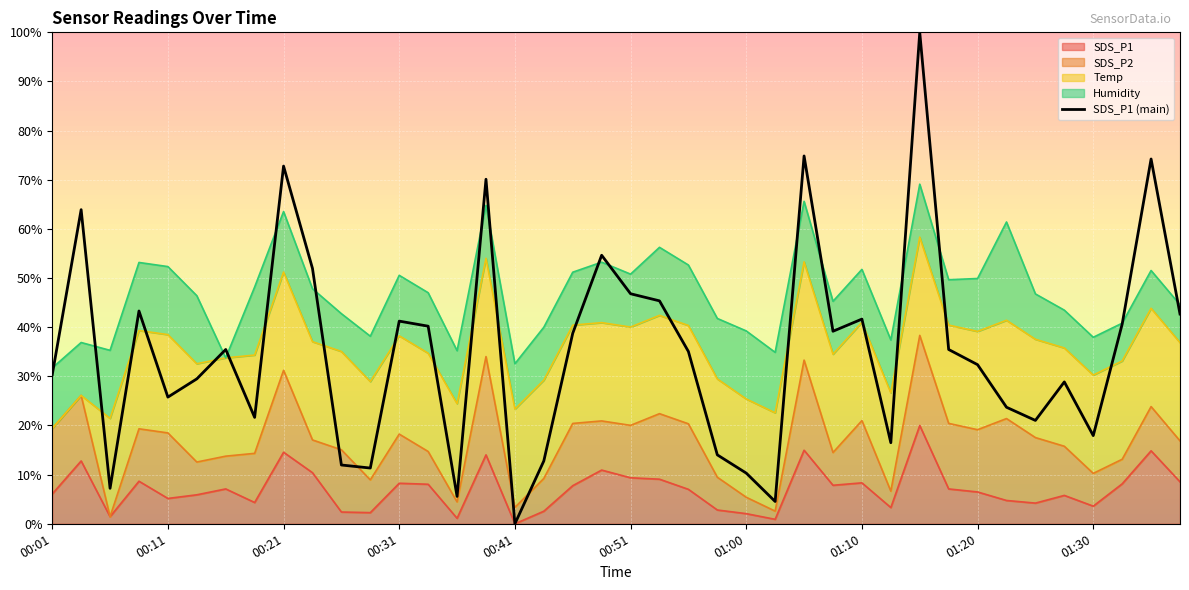

What is the sum of all values?

1413.6